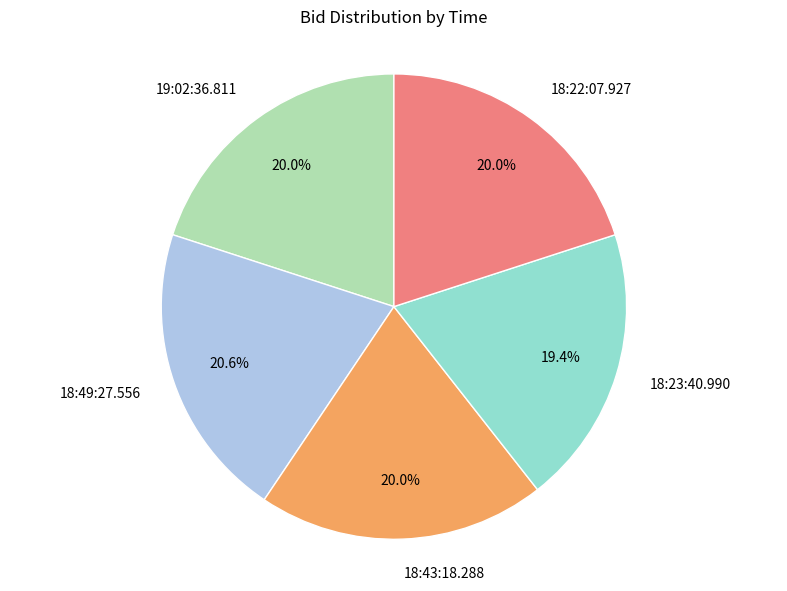

How many slices are in this pie chart?

5